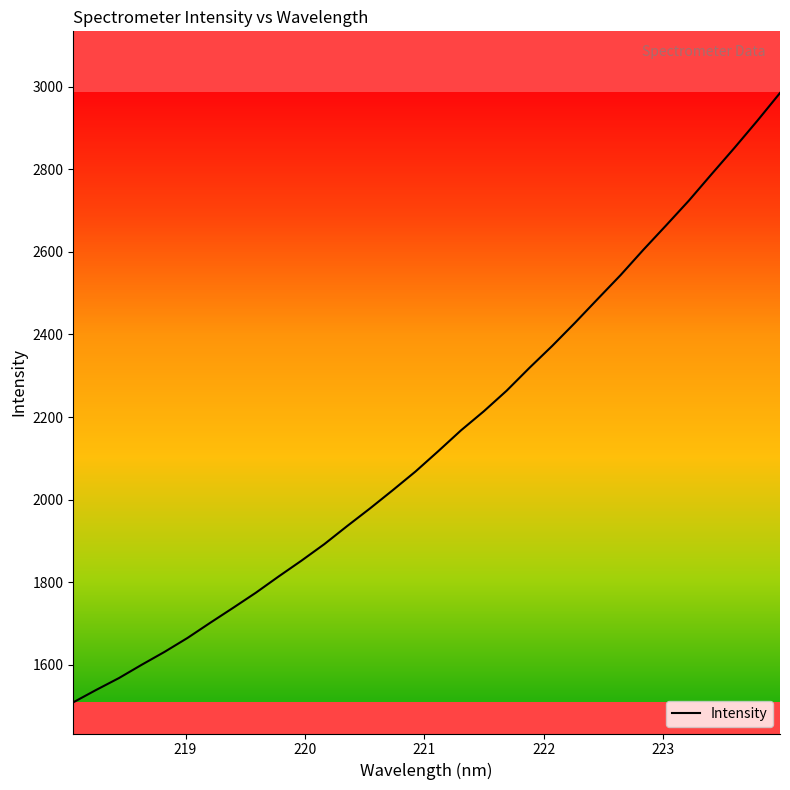

What is the smallest value displayed?

1509.5